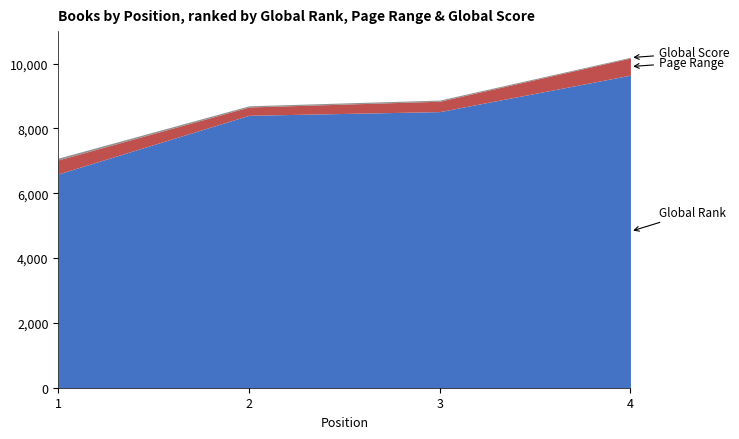

What is the minimum value for Global Rank?

6594